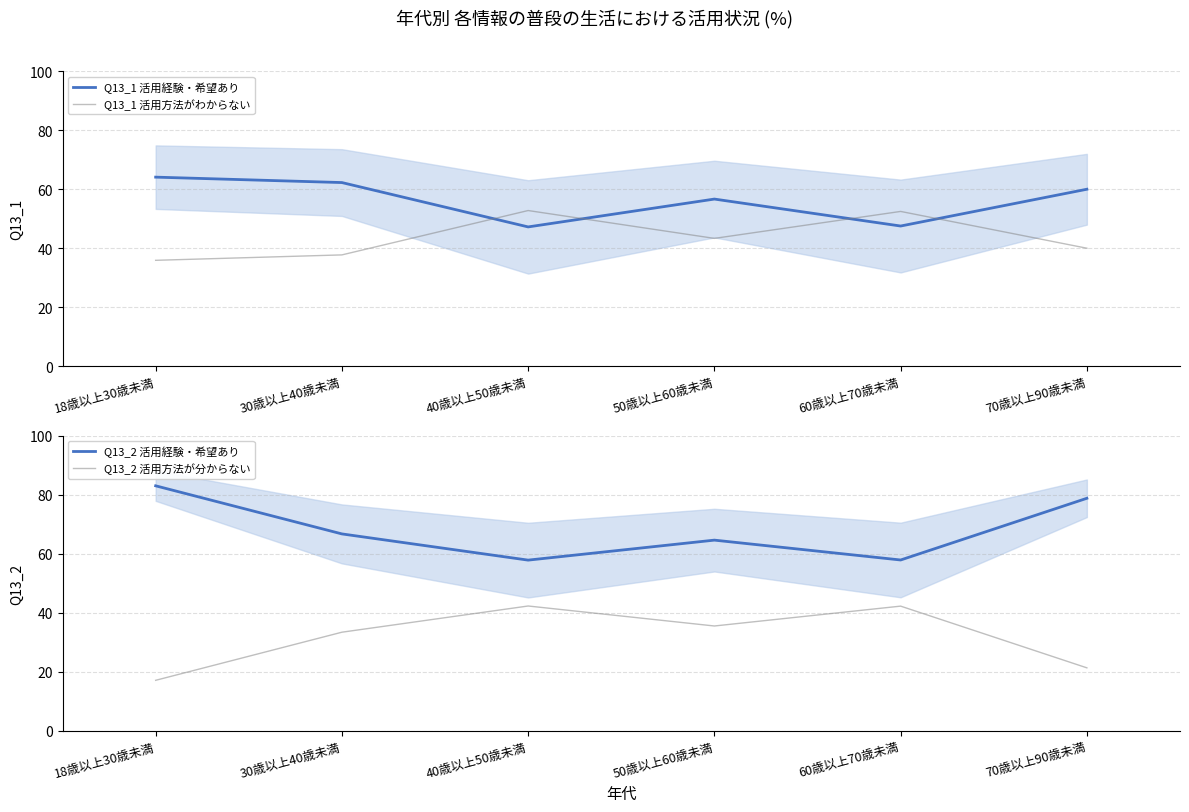

Which series has the largest total across all categories?

Q13_2 活用経験・希望あり